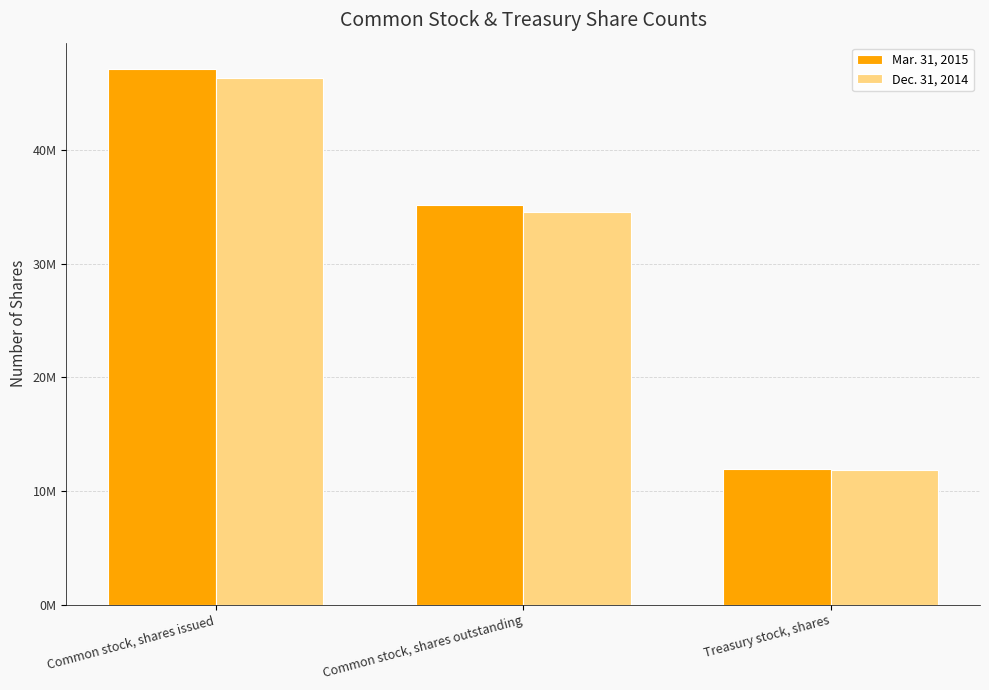

Reading left to right, transcribe all the data shown in this chart.

Mar. 31, 2015: Common stock, shares issued=47119054	Common stock, shares outstanding=35201151	Treasury stock, shares=11917903
Dec. 31, 2014: Common stock, shares issued=46345376	Common stock, shares outstanding=34544653	Treasury stock, shares=11800723